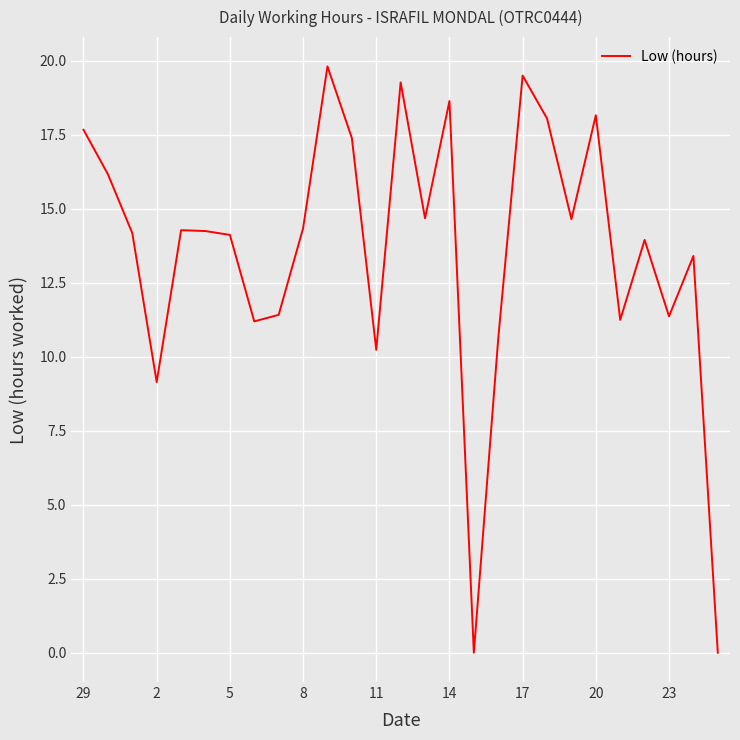

What is the greatest value displayed?

19.8